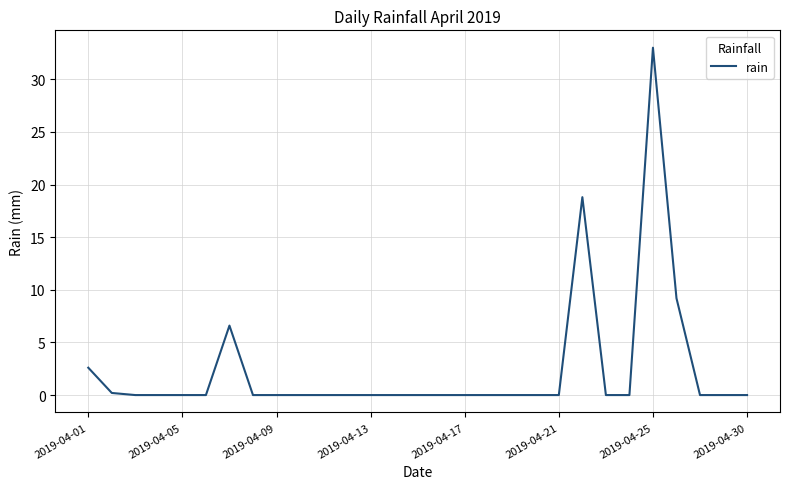

What is the greatest value displayed?

33.0